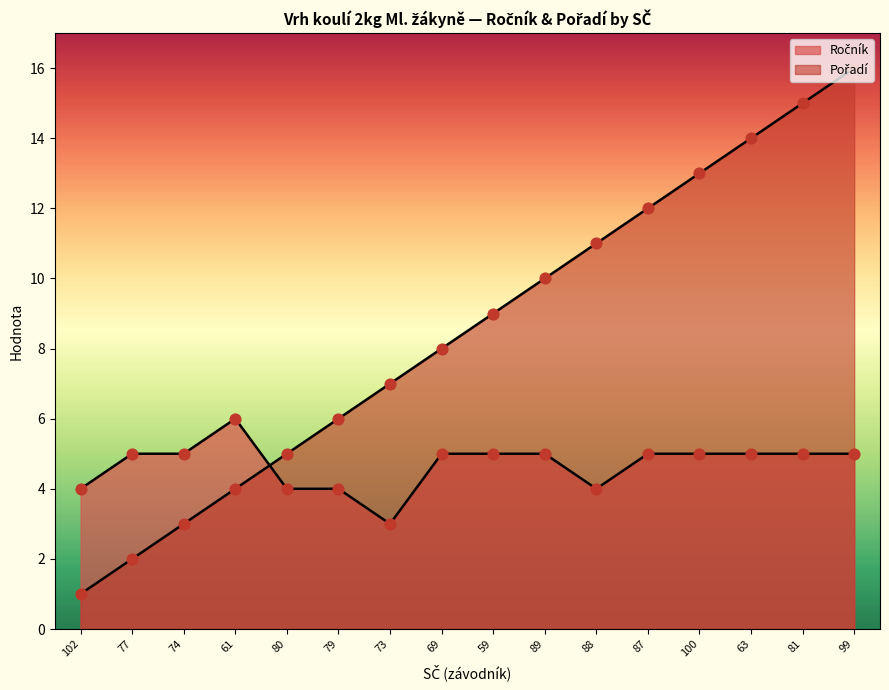

Is the value of Pořadí at 61 greater than the value of Ročník at 81?

No